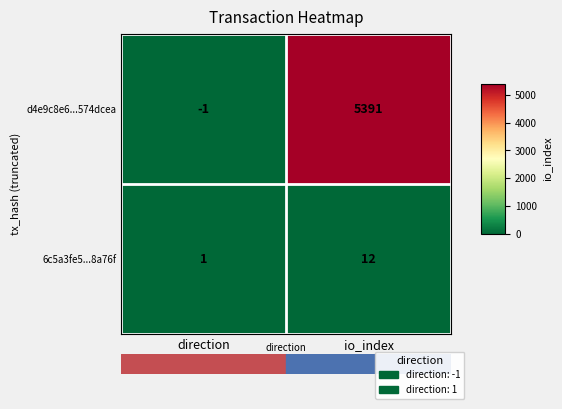

The 6c5a3fe5...8a76f series shows 12 at io_index. True or false?

True